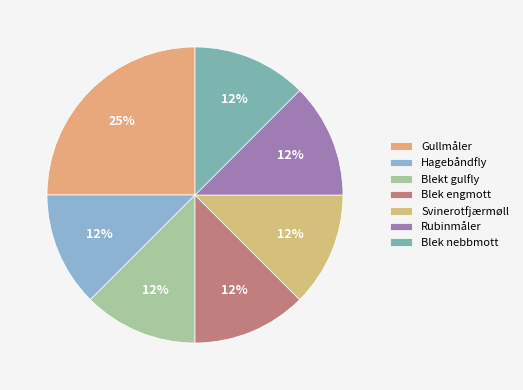

Is there a majority slice in this chart?

No